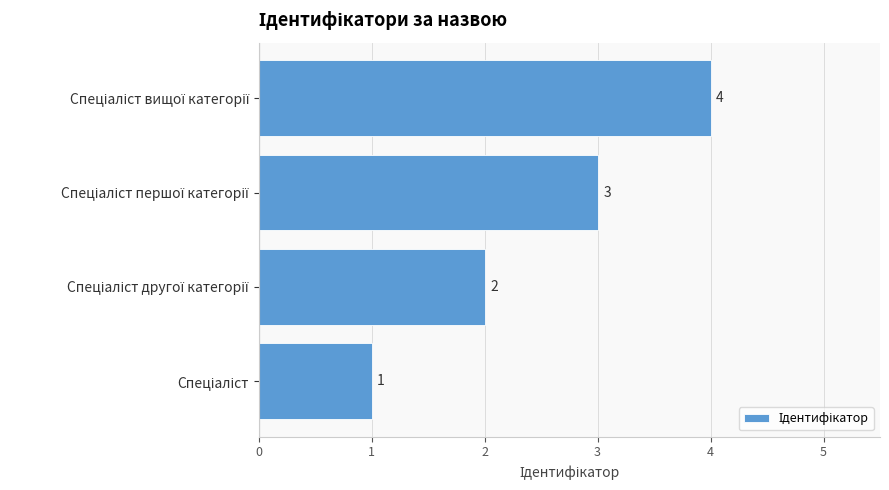

What is the maximum value shown in the chart?

4